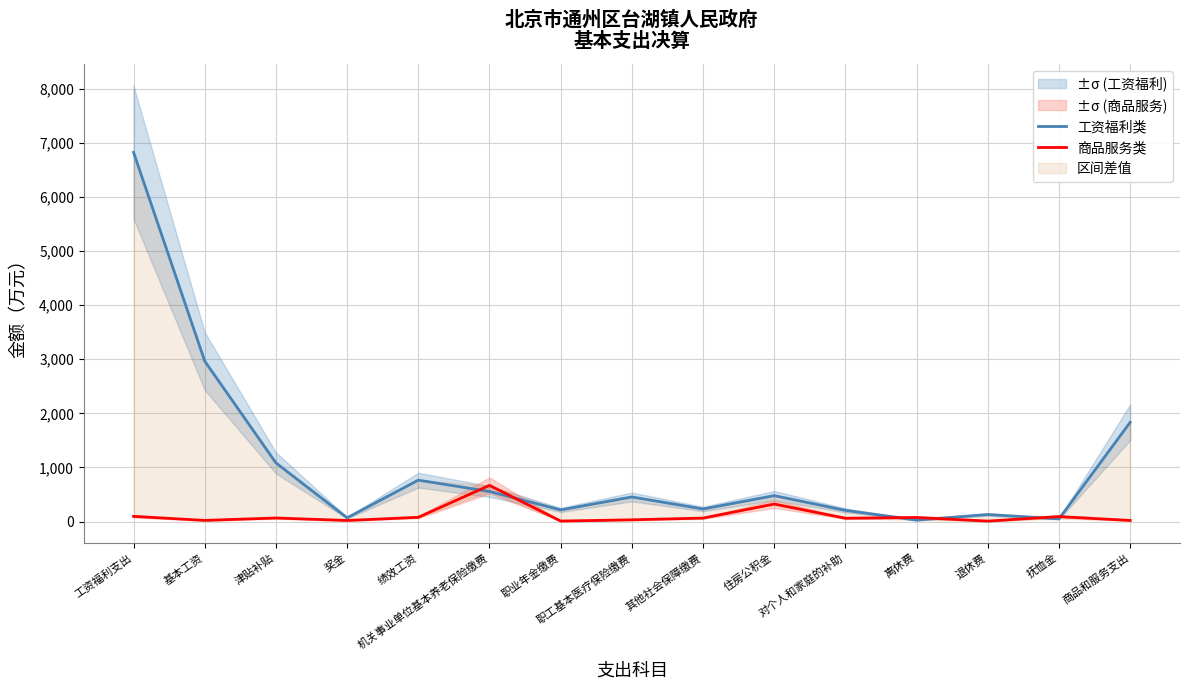

Is the value of 商品服务类 at 退休费 greater than the value of 工资福利类 at 离休费?

No